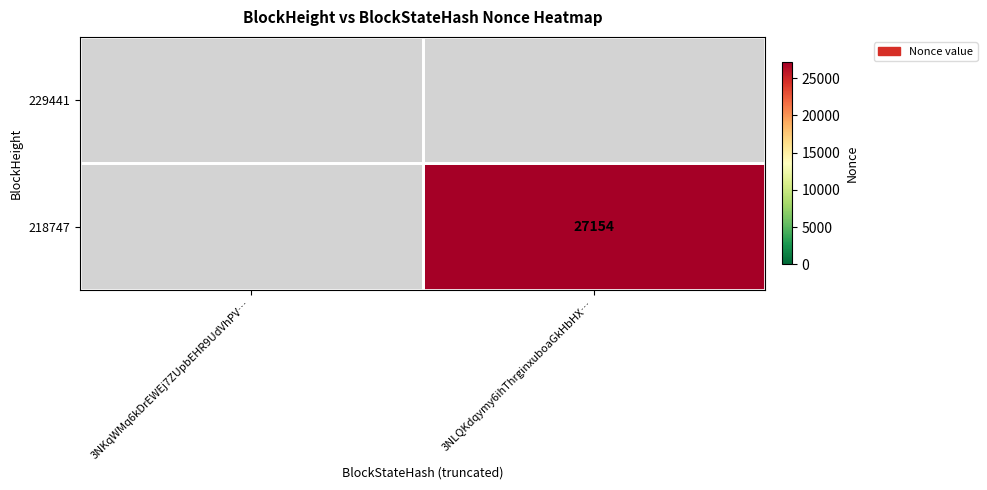

The value of 218747 at 3NLQKdqymy6ihThrginxuboaGkHbHX… is 27154. True or false?

True